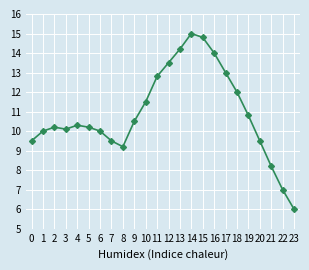

Reading left to right, extract all data points from this chart.

9.5	10.0	10.2	10.1	10.3	10.2	10.0	9.5	9.2	10.5	11.5	12.8	13.5	14.2	15.0	14.8	14.0	13.0	12.0	10.8	9.5	8.2	7.0	6.0